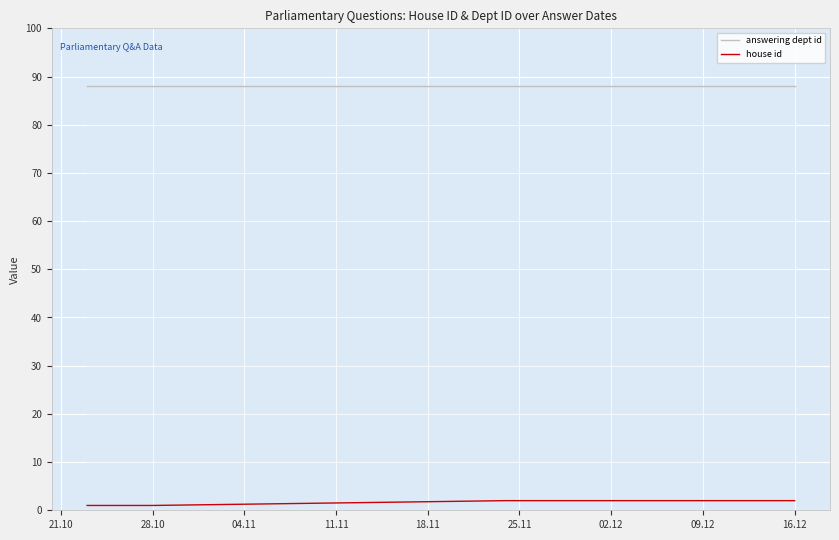

Which series has the largest total across all categories?

answering dept id